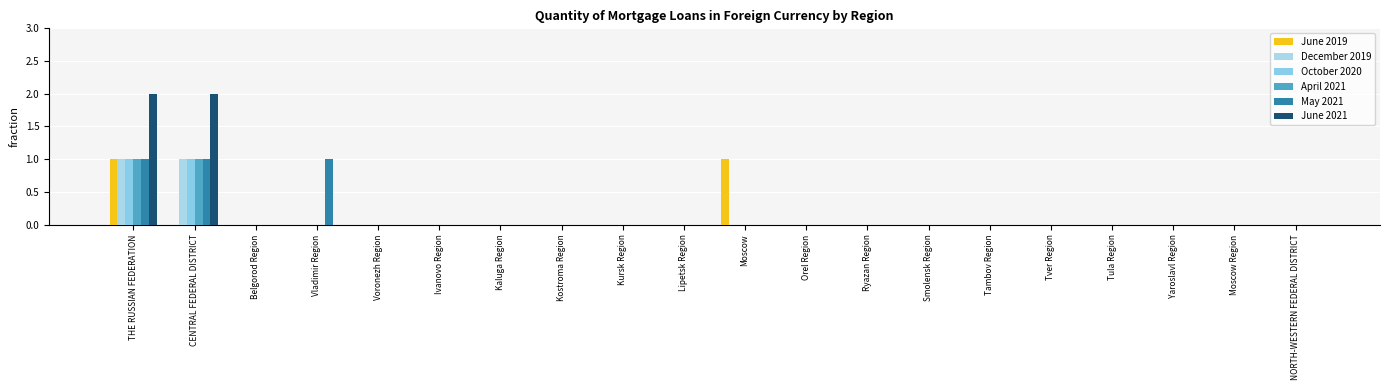

How many groups of bars are there?

20